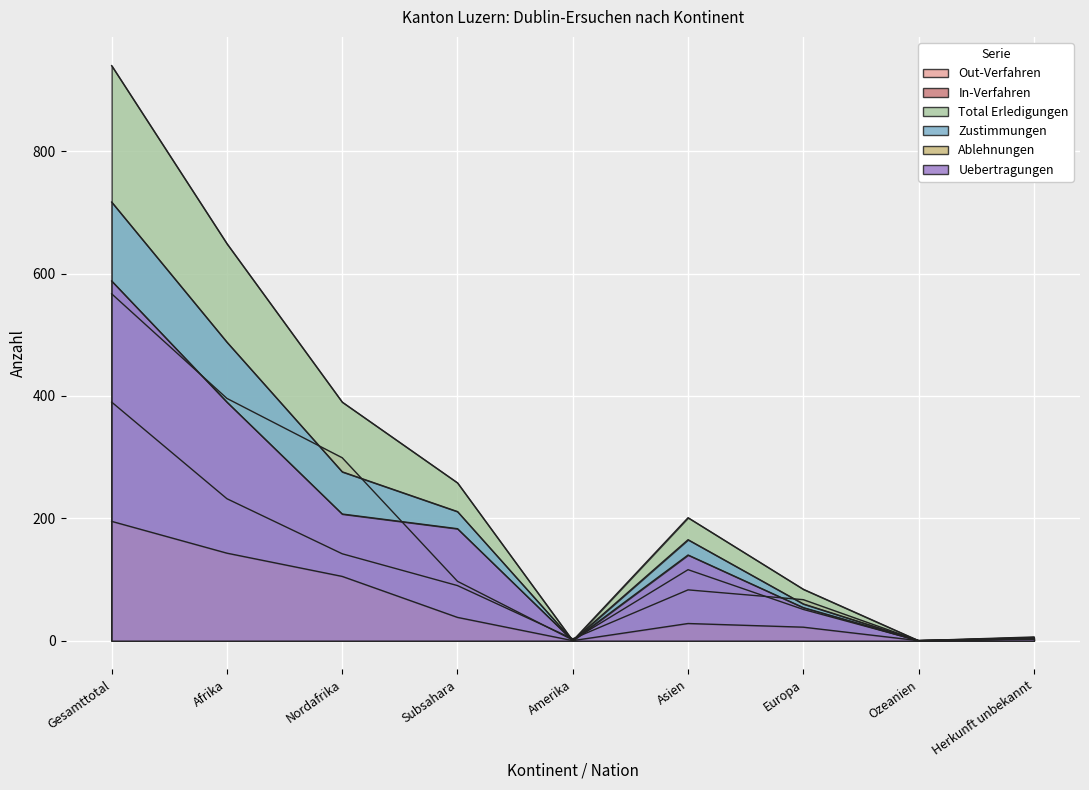

How many interior local valleys does the Total Erledigungen series have?

2